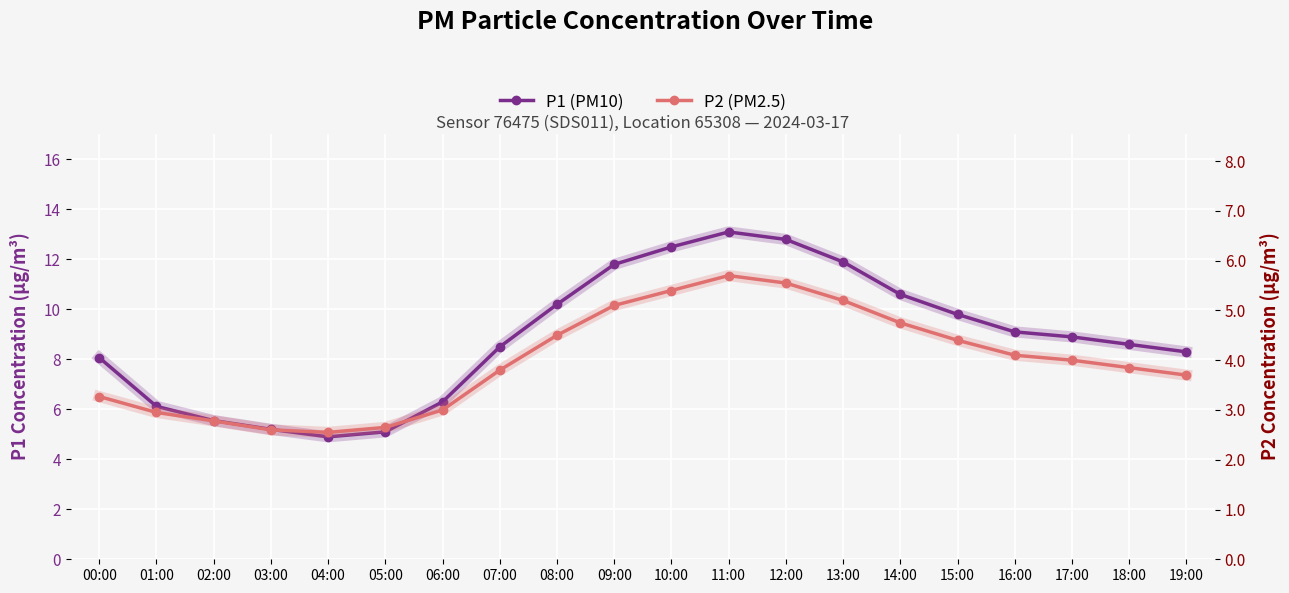

How many lines are shown in the chart?

2